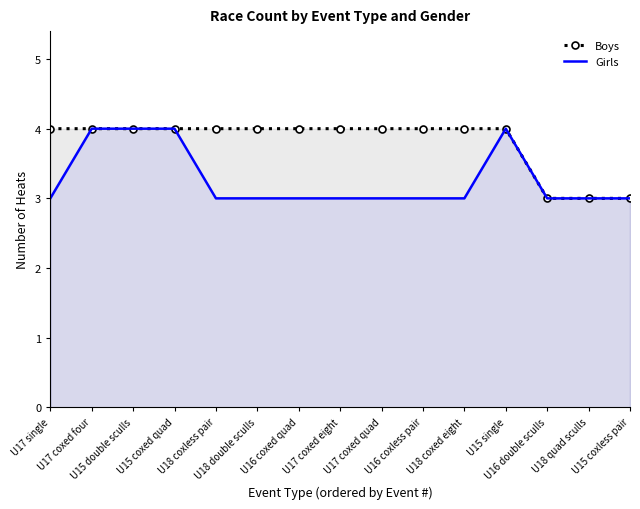

At which label does Boys reach its minimum?

U16 double sculls